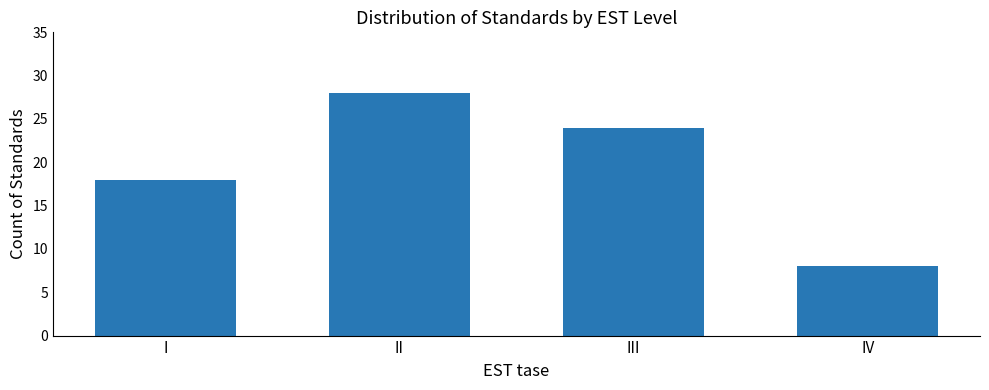

What is the value of the 3rd bar from the left?

24